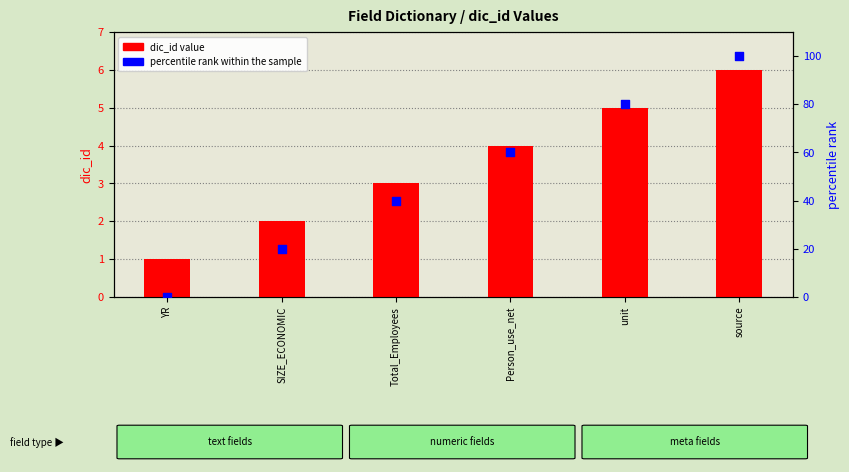

What are all the series names shown in the legend?

dic_id value, percentile rank within the sample